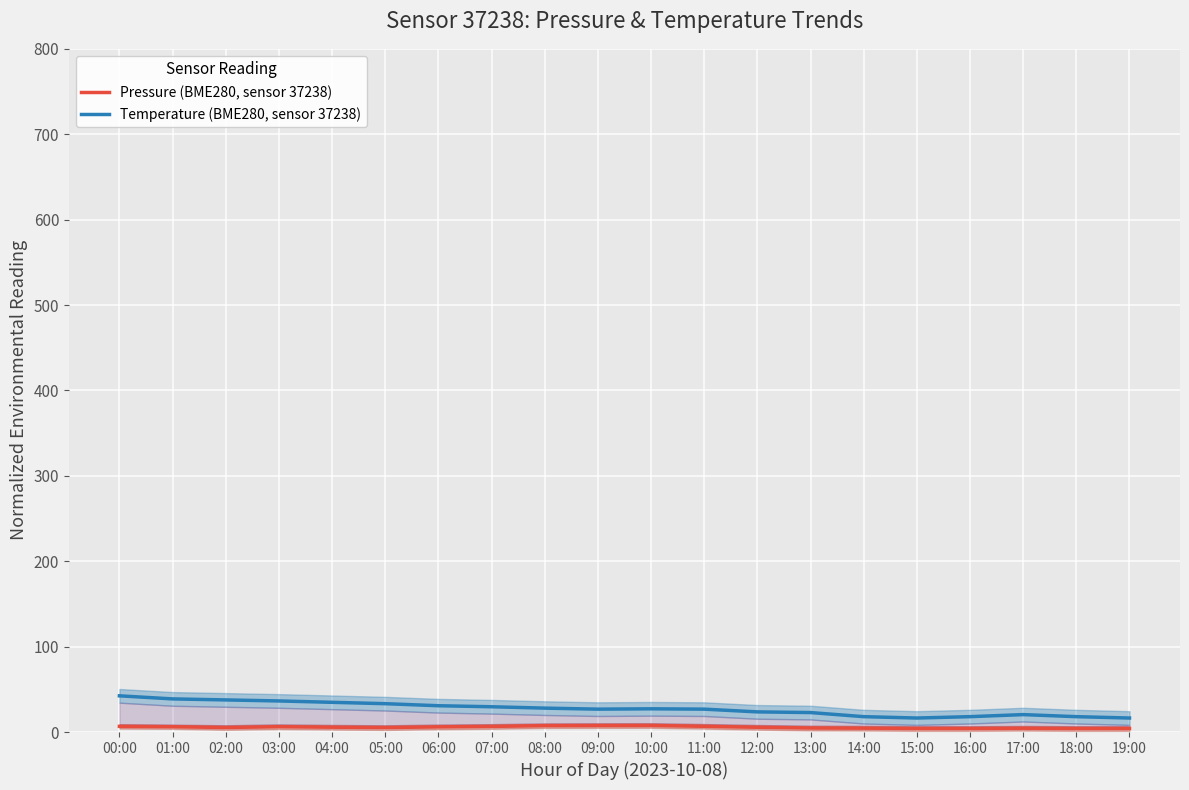

What is the highest value of the Temperature (BME280, sensor 37238) series?

42.4